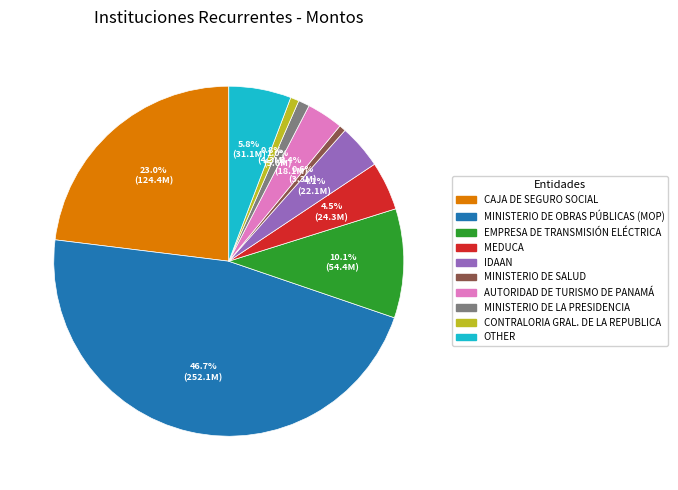

Between CONTRALORIA GRAL. DE LA REPUBLICA and IDAAN, which is larger?

IDAAN